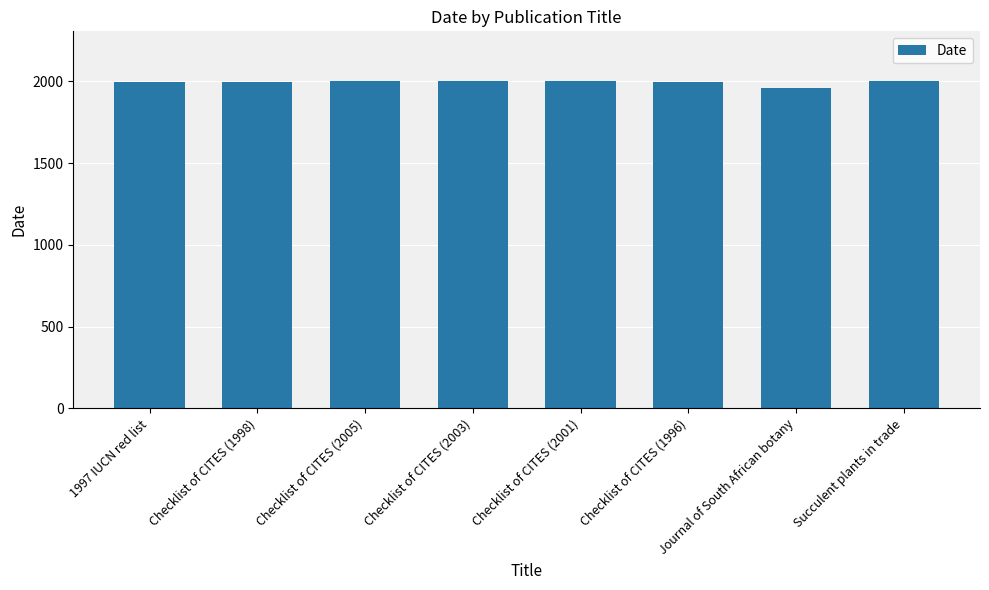

What is the ratio of the value at Checklist of CITES (1998) to the value at Checklist of CITES (2005)?

1.0